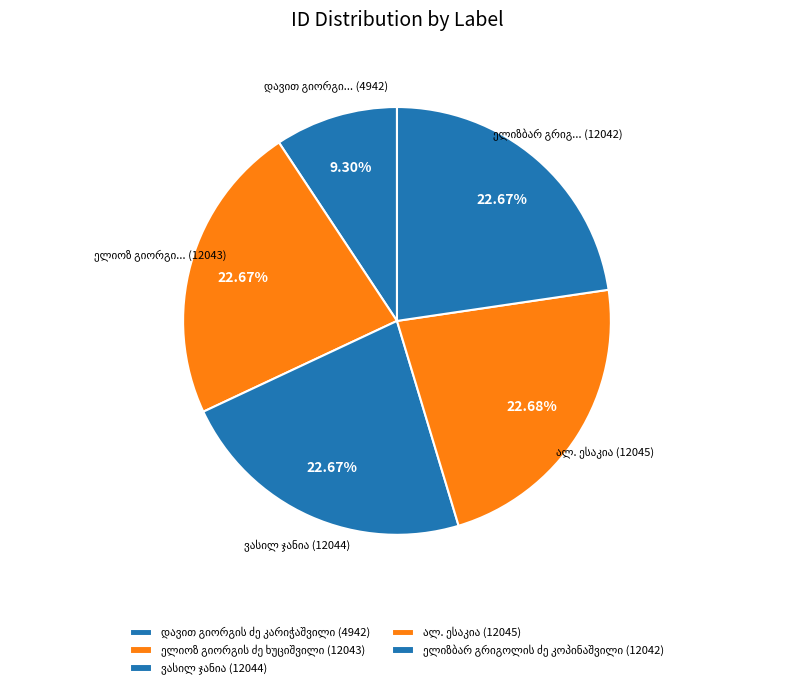

Combined, do ელიოზ გიორგის ძე ხუციშვილი and ვასილ ჯანია account for over 50%?

No